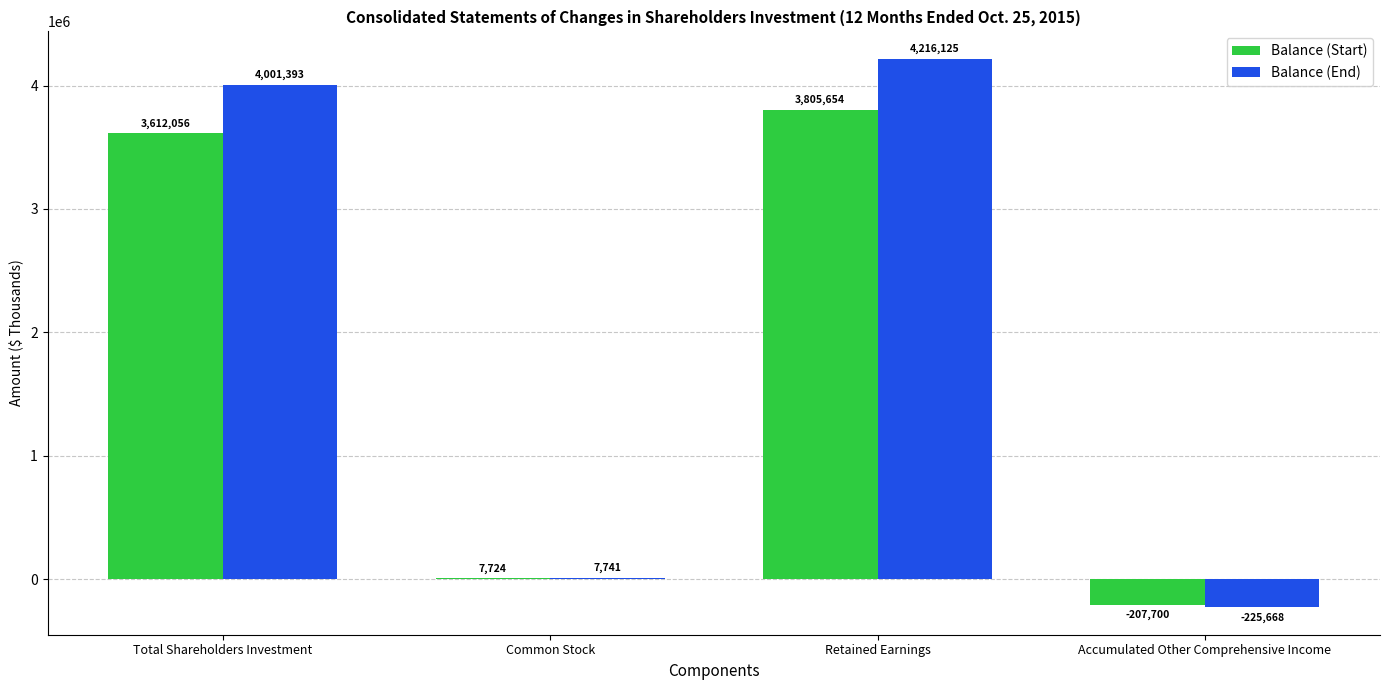

How many groups of bars are there?

4